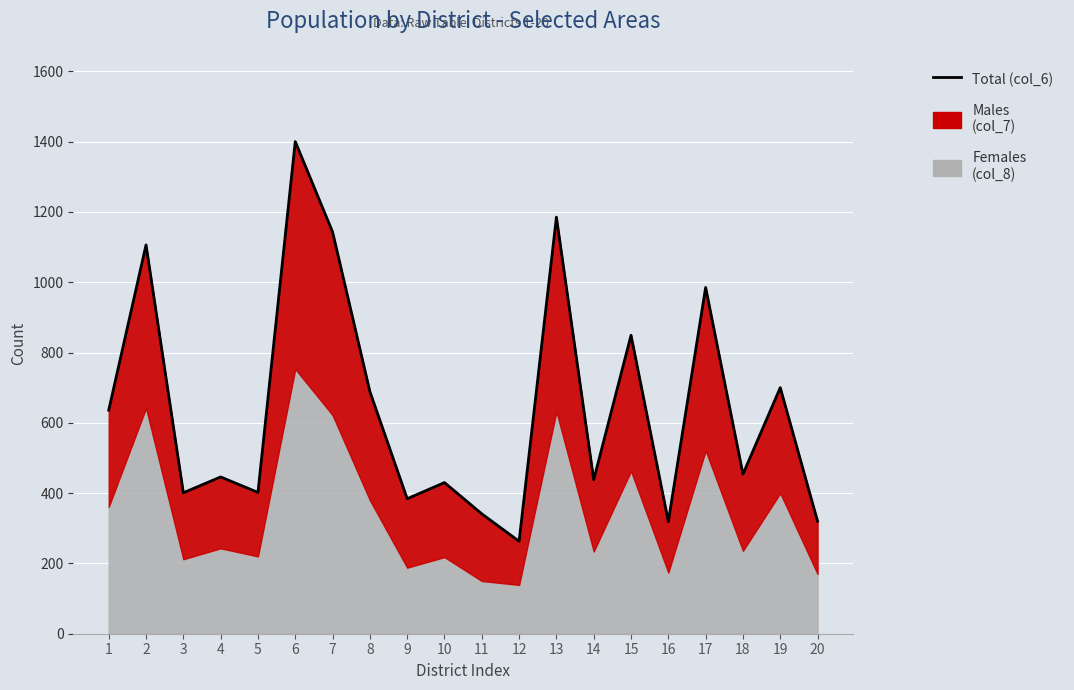

How many values exceed 454?

9